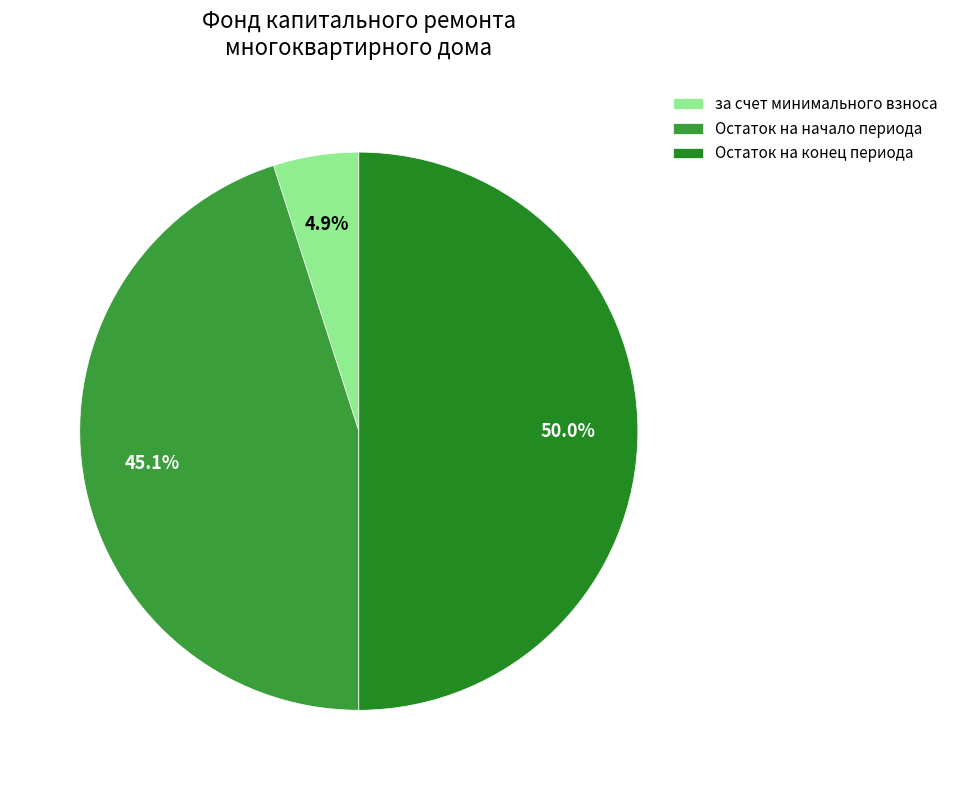

Does Остаток на начало периода account for over 50% of the chart?

No